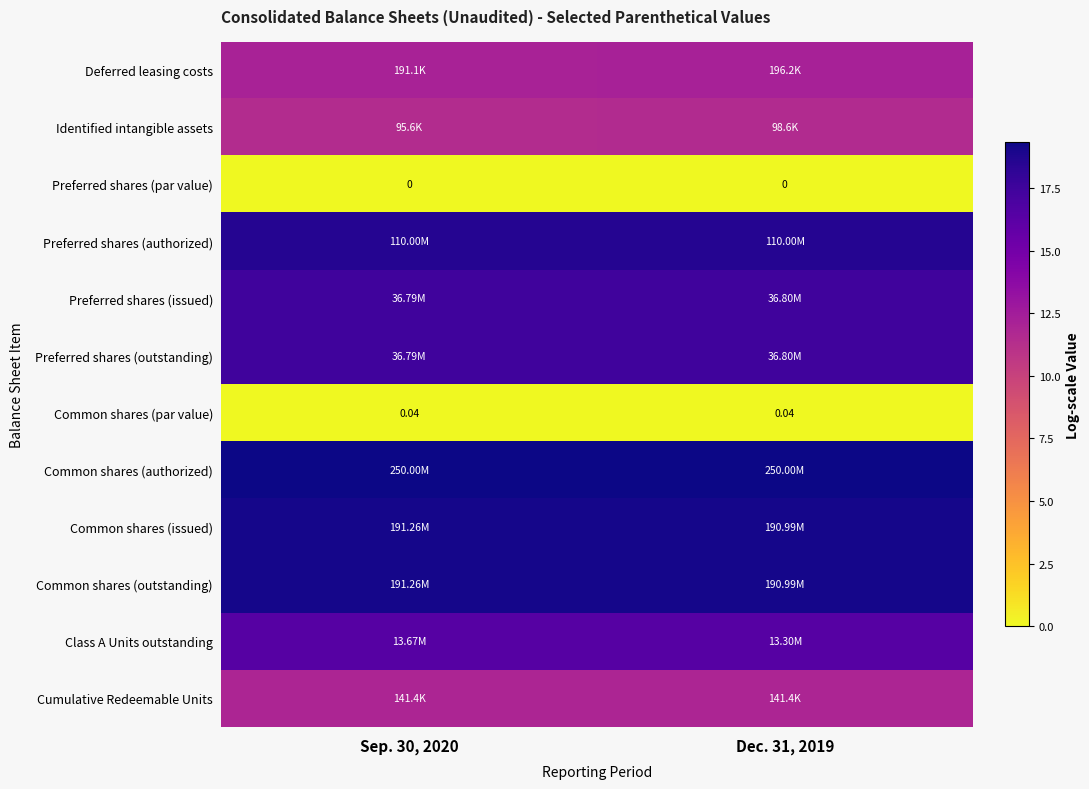

How many data points does each series have?

2